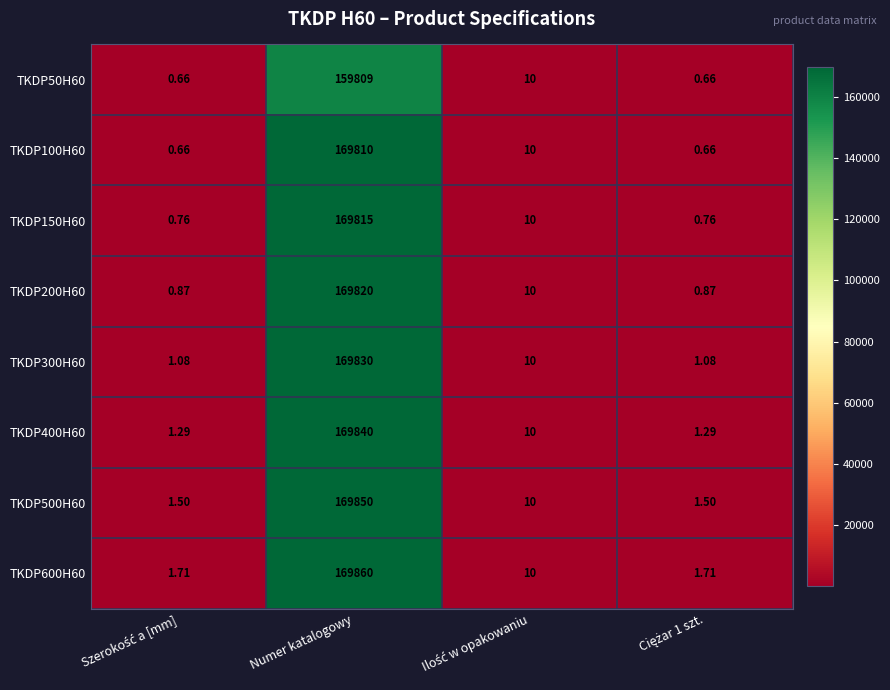

At which label does TKDP100H60 reach its peak?

Numer katalogowy